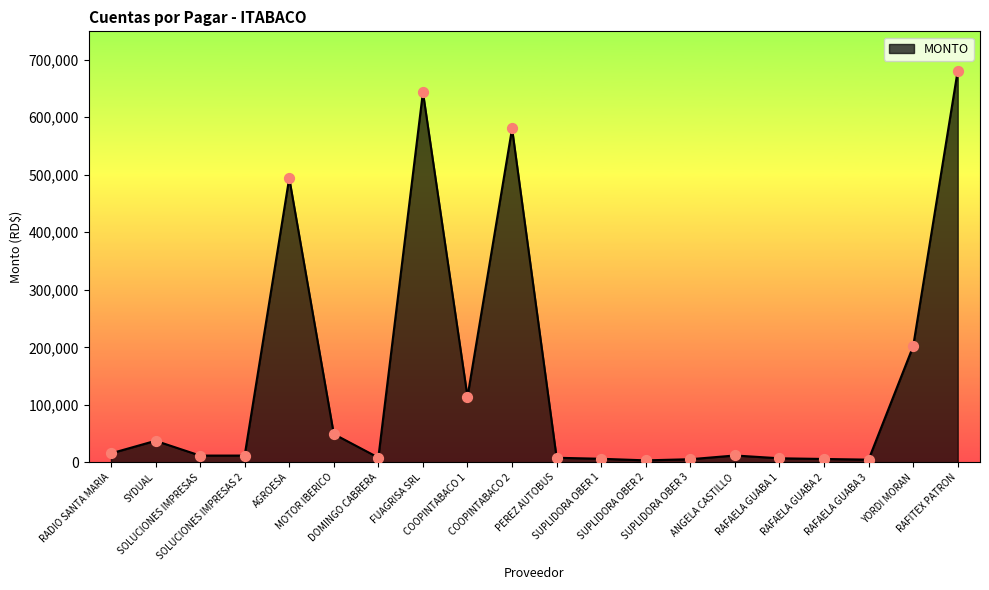

Which has a higher value, SUPLIDORA OBER 2 or RAFAELA GUABA 3?

RAFAELA GUABA 3